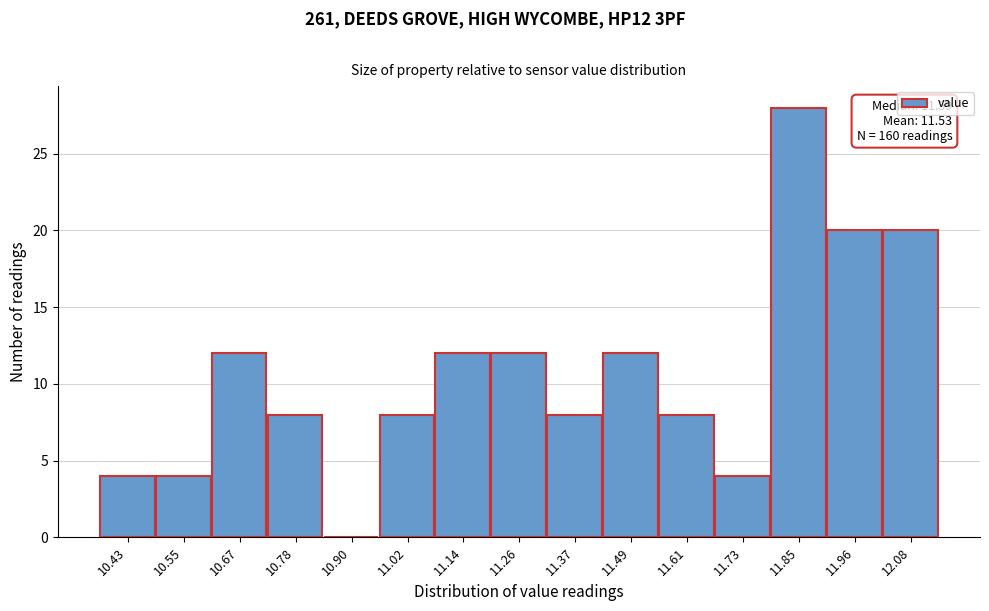

Reading left to right, list all the values displayed in this chart.

10.43=4	10.55=4	10.67=12	10.78=8	10.90=0	11.02=8	11.14=12	11.26=12	11.37=8	11.49=12	11.61=8	11.73=4	11.85=28	11.96=20	12.08=20